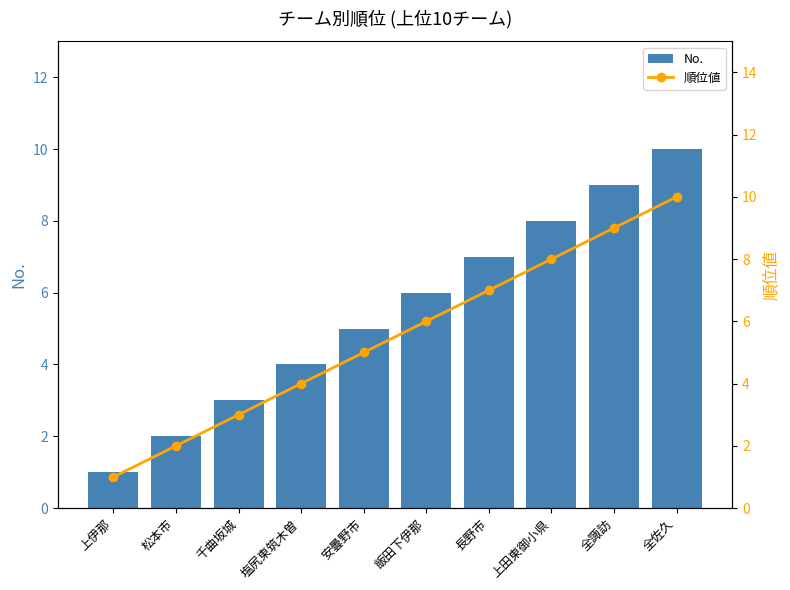

Which series has the largest total across all categories?

No.